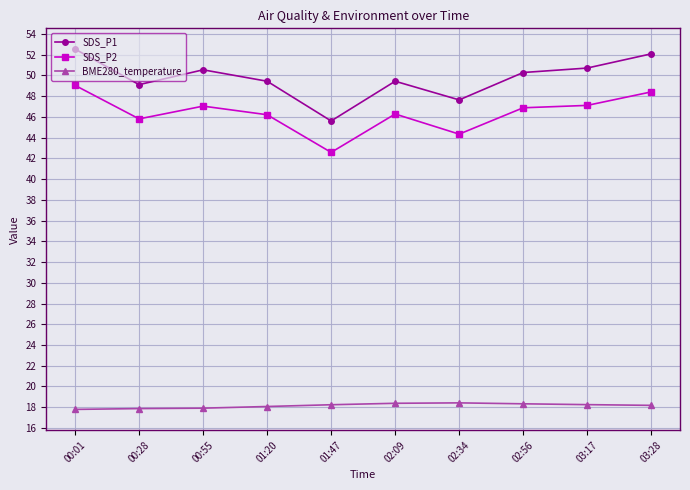

True or false: SDS_P2 has a value of 44.3 at 02:34.

True